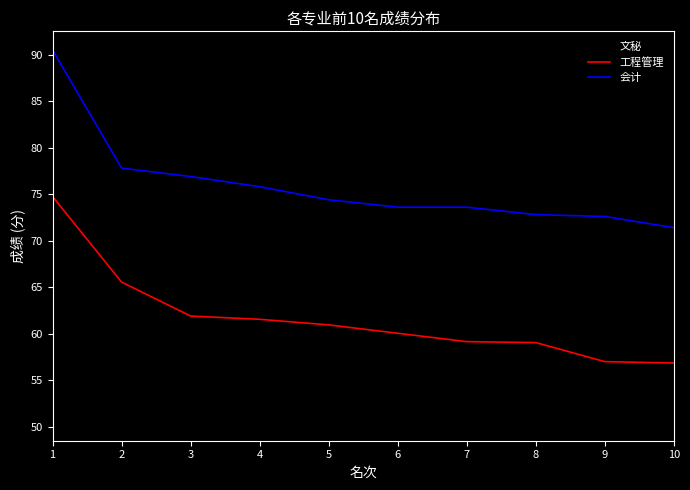

What is the difference between the maximum and minimum values in the 工程管理 series?

17.9